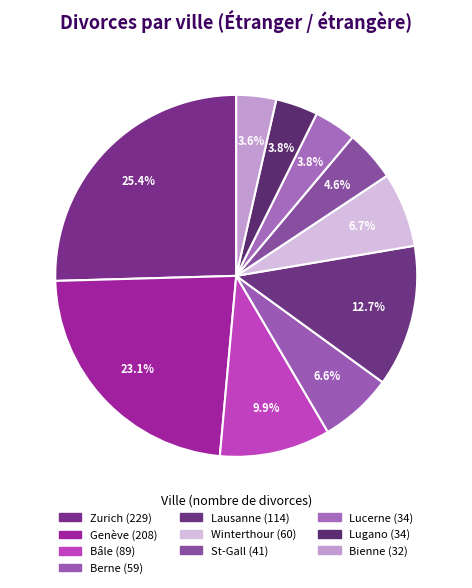

How many segments does this pie chart have?

10